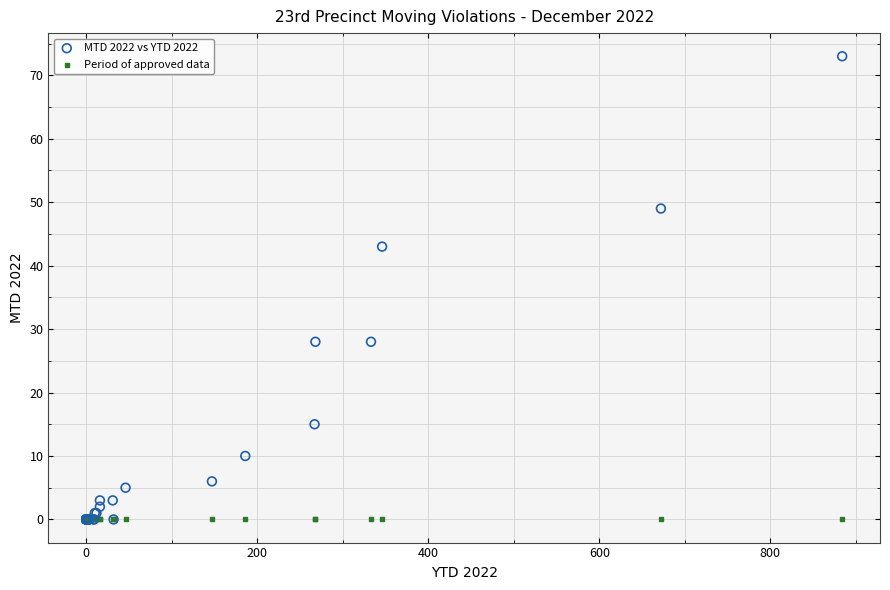

Across all series, what Y value is closest to 36?

43